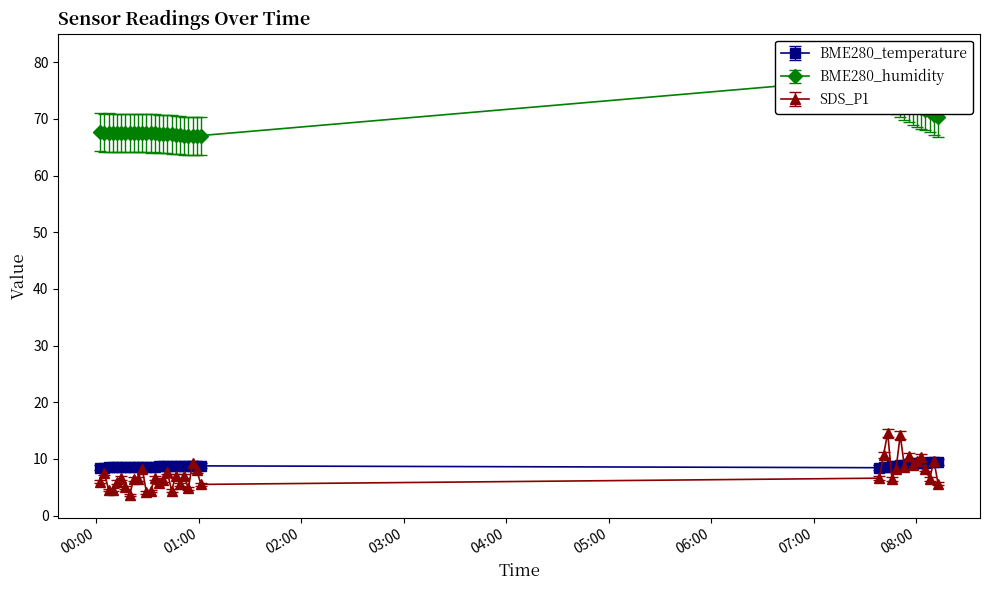

What is the value of the BME280_temperature point at the 19th from the left?

8.7